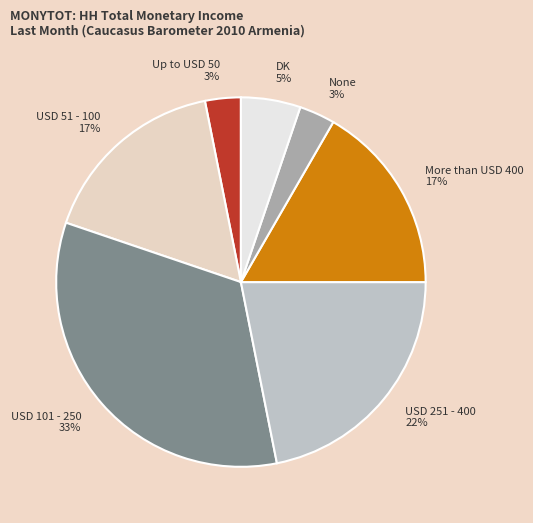

Which category has the biggest portion of the pie?

USD 101 - 250